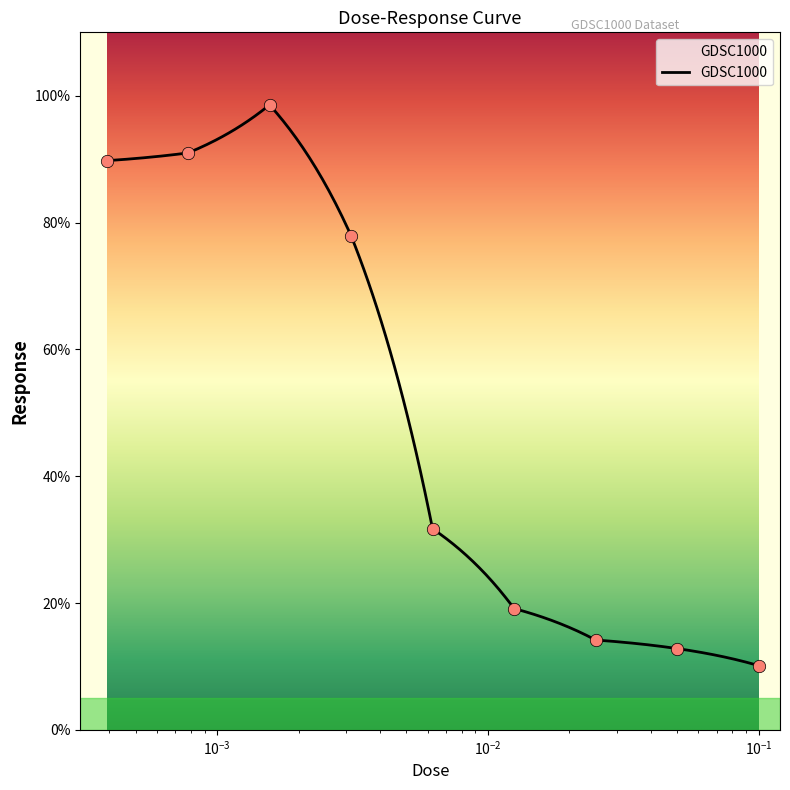

What is the ratio of the value at 0.00625 to the value at 0.0015625?

0.3